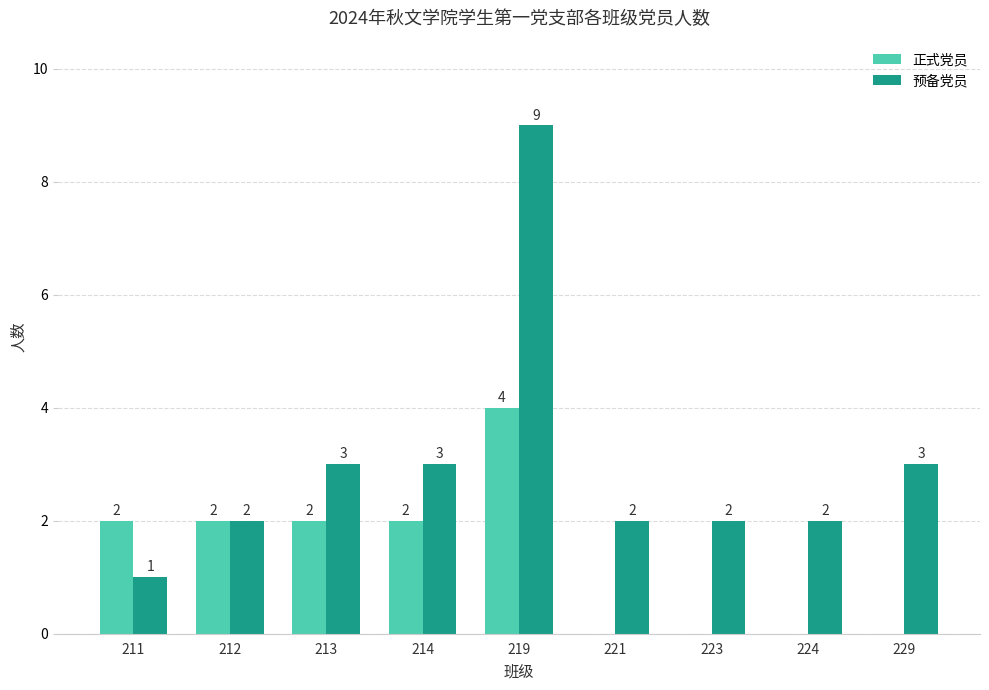

The value of 预备党员 at 221 is 1. True or false?

False